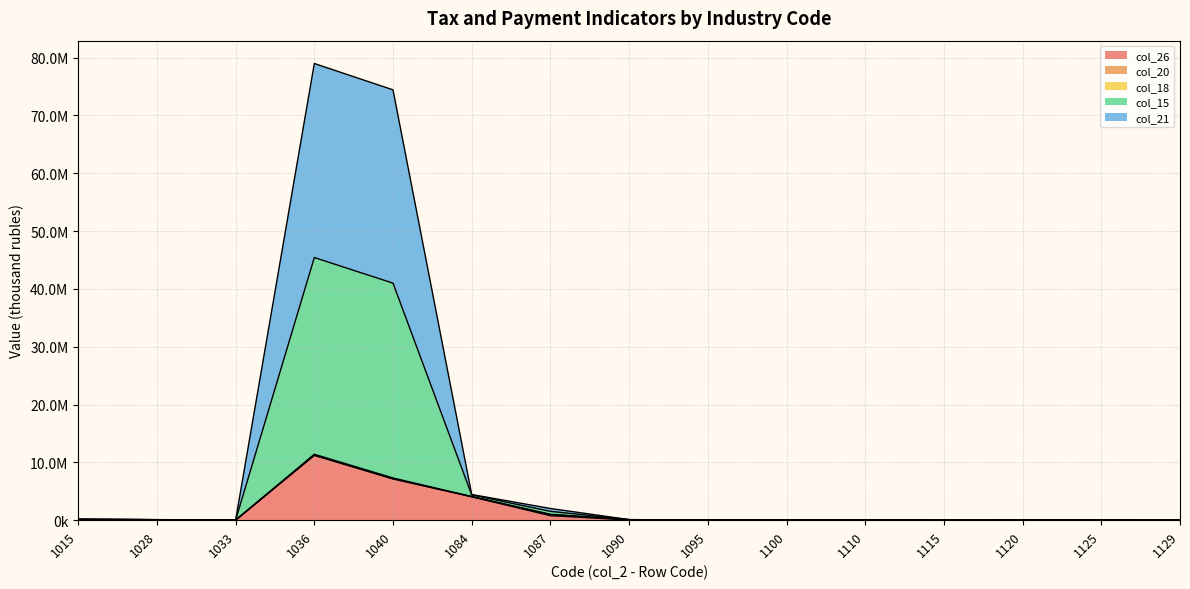

Count the number of categories in the chart.

15